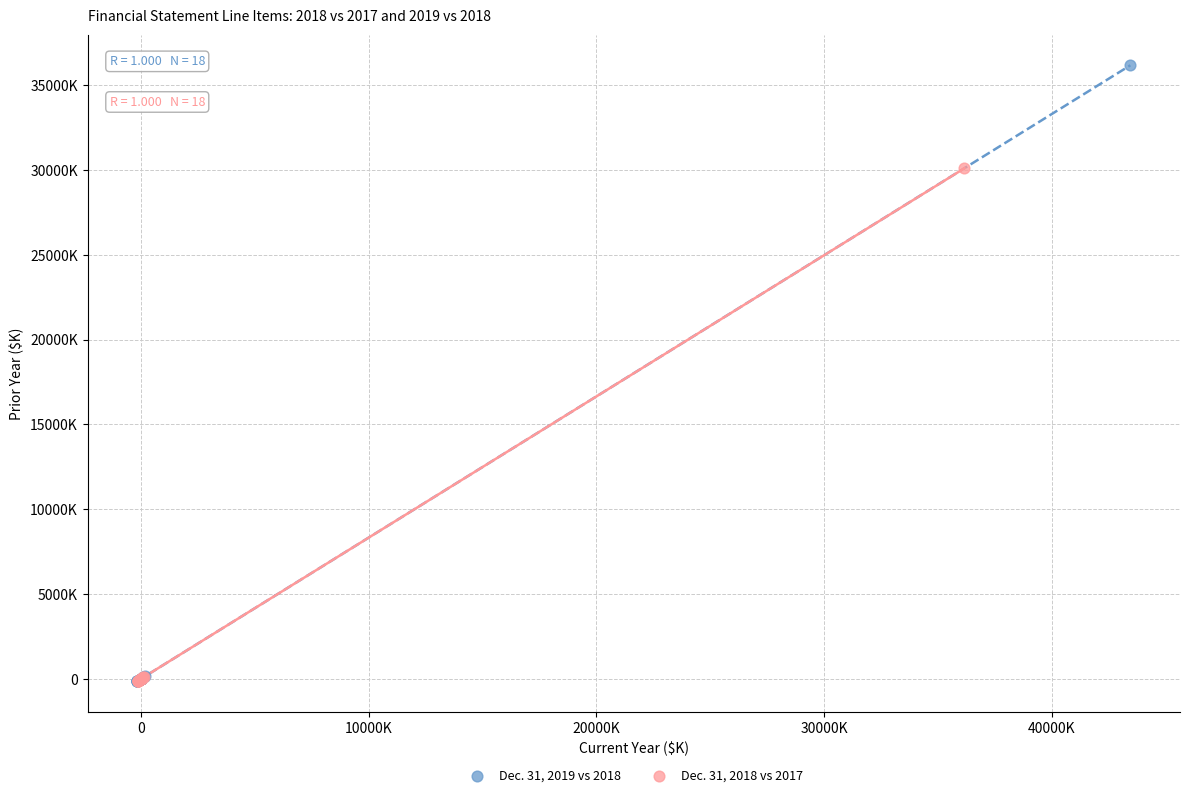

What are all the series names shown in the legend?

Dec. 31, 2019 vs 2018, Dec. 31, 2018 vs 2017